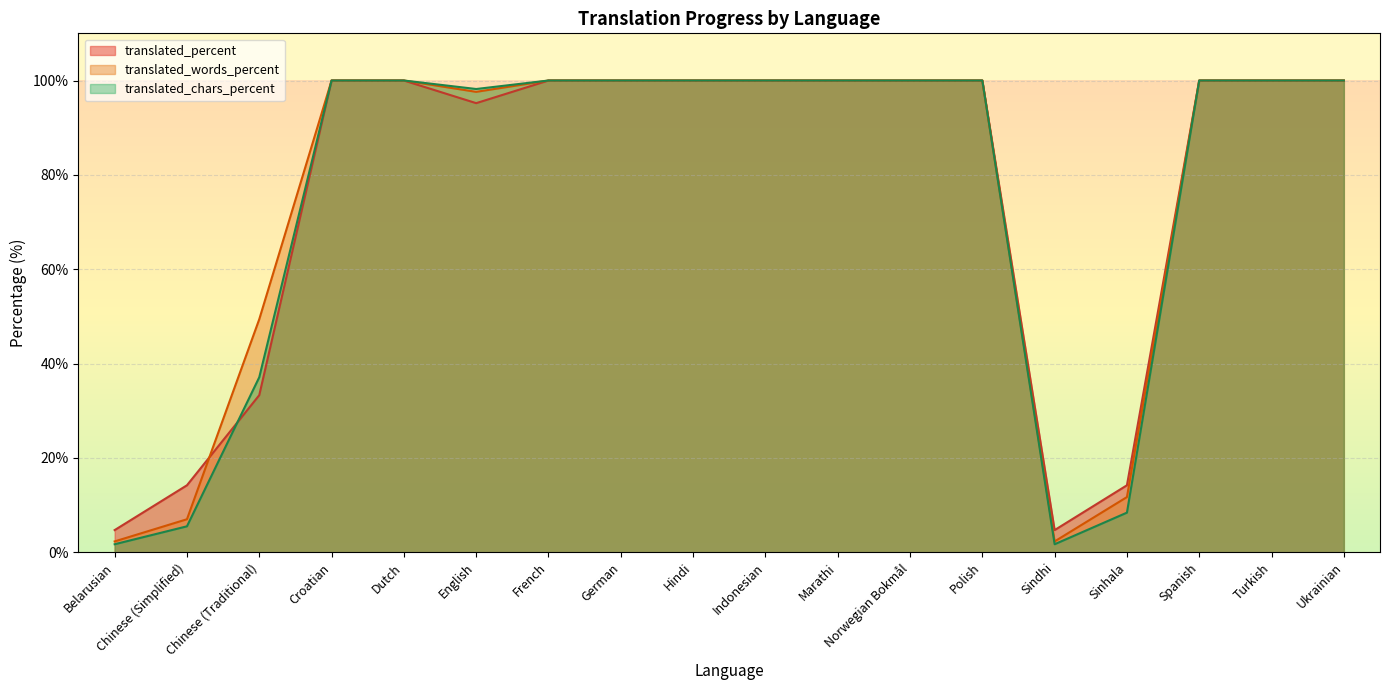

Reading left to right, list all the values displayed in this chart.

translated_percent: Belarusian=4.7	Chinese (Simplified)=14.2	Chinese (Traditional)=33.3	Croatian=100.0	Dutch=100.0	English=95.2	French=100.0	German=100.0	Hindi=100.0	Indonesian=100.0	Marathi=100.0	Norwegian Bokmål=100.0	Polish=100.0	Sindhi=4.7	Sinhala=14.2	Spanish=100.0	Turkish=100.0	Ukrainian=100.0
translated_words_percent: Belarusian=2.3	Chinese (Simplified)=7.0	Chinese (Traditional)=49.4	Croatian=100.0	Dutch=100.0	English=97.6	French=100.0	German=100.0	Hindi=100.0	Indonesian=100.0	Marathi=100.0	Norwegian Bokmål=100.0	Polish=100.0	Sindhi=2.3	Sinhala=11.7	Spanish=100.0	Turkish=100.0	Ukrainian=100.0
translated_chars_percent: Belarusian=1.7	Chinese (Simplified)=5.5	Chinese (Traditional)=37.1	Croatian=100.0	Dutch=100.0	English=98.2	French=100.0	German=100.0	Hindi=100.0	Indonesian=100.0	Marathi=100.0	Norwegian Bokmål=100.0	Polish=100.0	Sindhi=1.7	Sinhala=8.4	Spanish=100.0	Turkish=100.0	Ukrainian=100.0